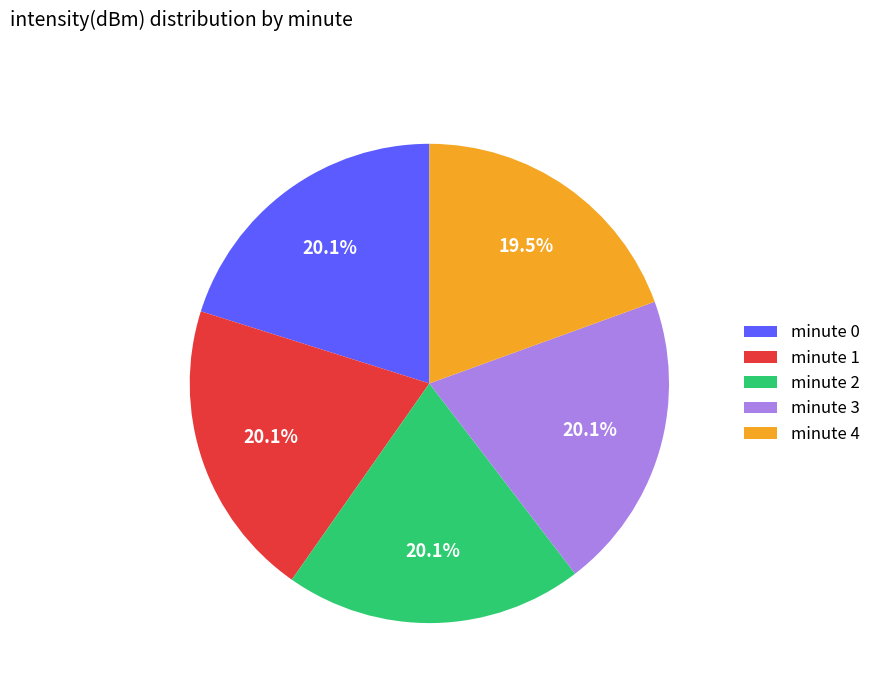

What is the ratio of the value at minute 3 to the value at minute 2?

1.0